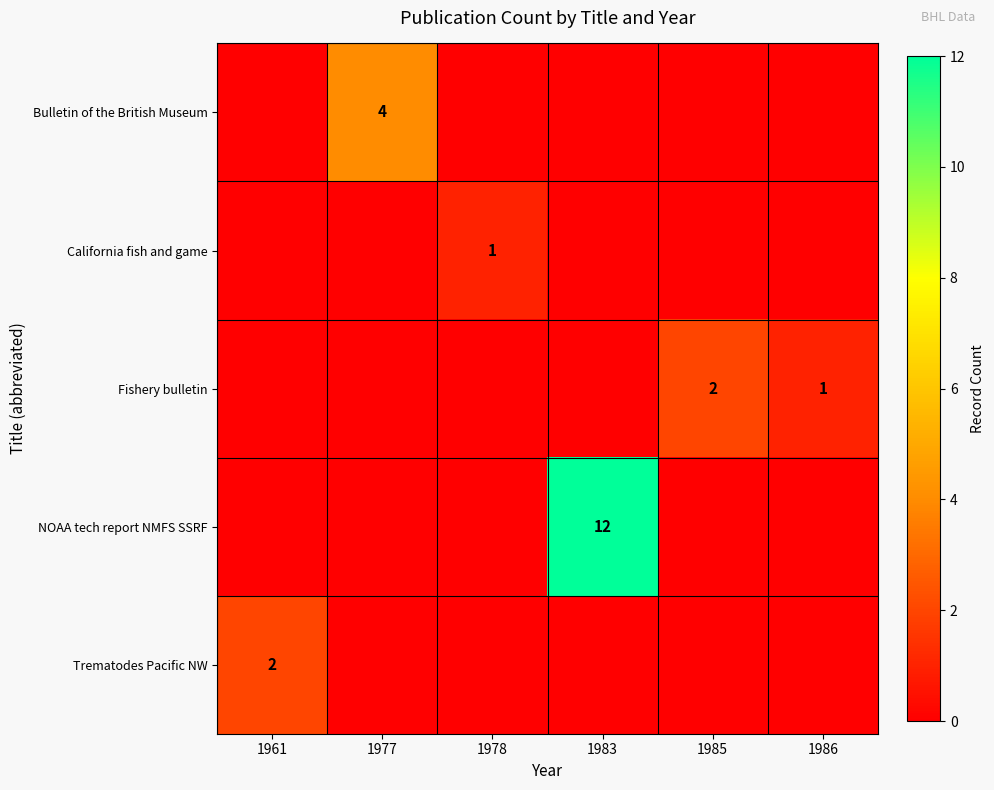

True or false: California fish and game has a value of 0 at 1978.

False